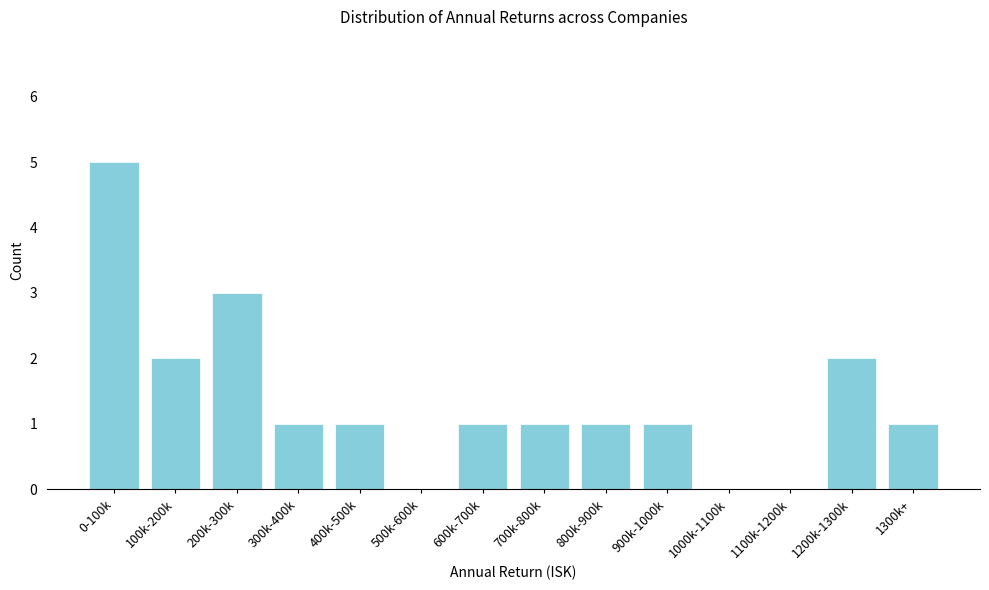

Reading left to right, extract all data points from this chart.

0-100k=5	100k-200k=2	200k-300k=3	300k-400k=1	400k-500k=1	500k-600k=0	600k-700k=1	700k-800k=1	800k-900k=1	900k-1000k=1	1000k-1100k=0	1100k-1200k=0	1200k-1300k=2	1300k+=1